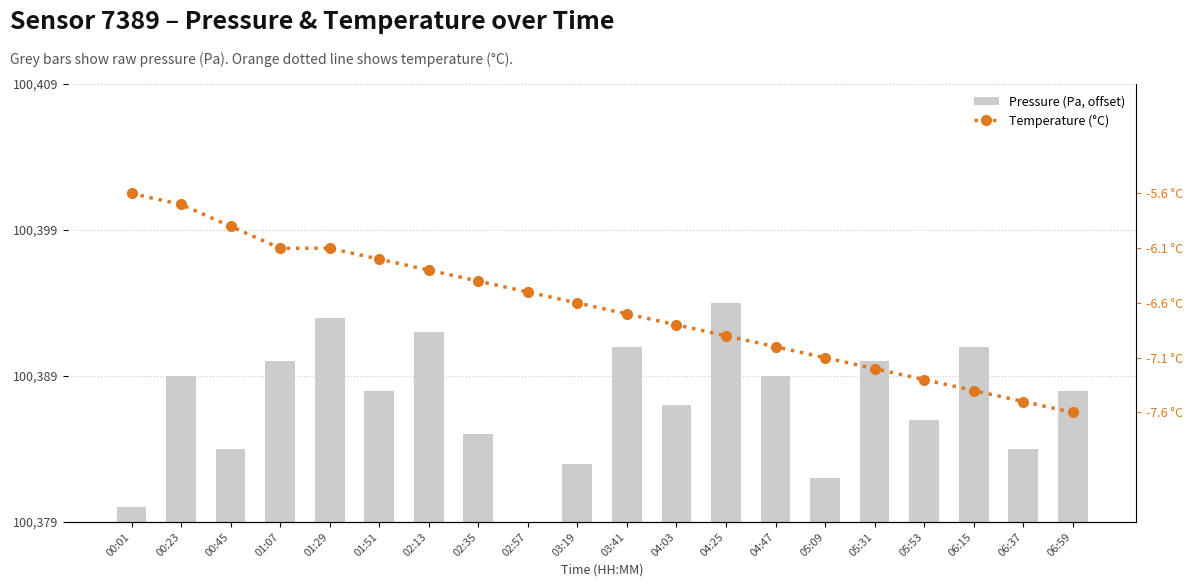

What is the difference between the Pressure (Pa, offset) values at 02:57 and 01:51?

9.0